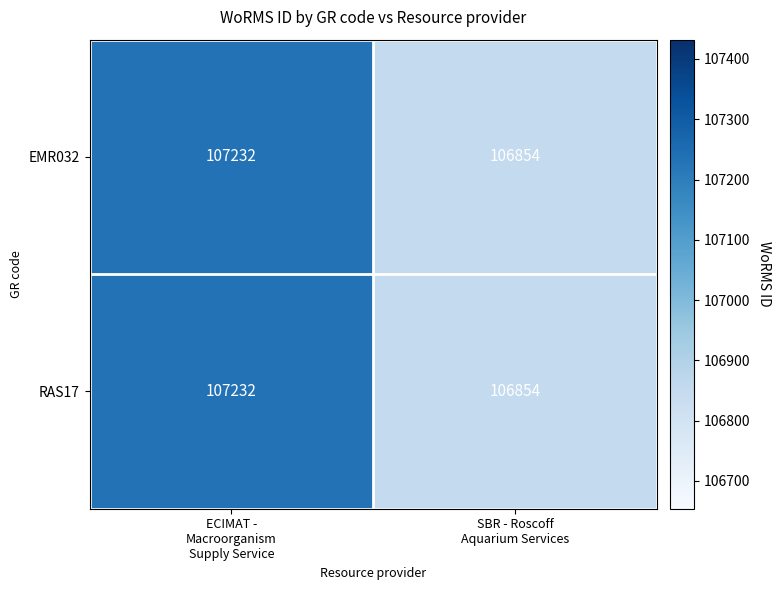

What is the sum of all EMR032 values?

214086